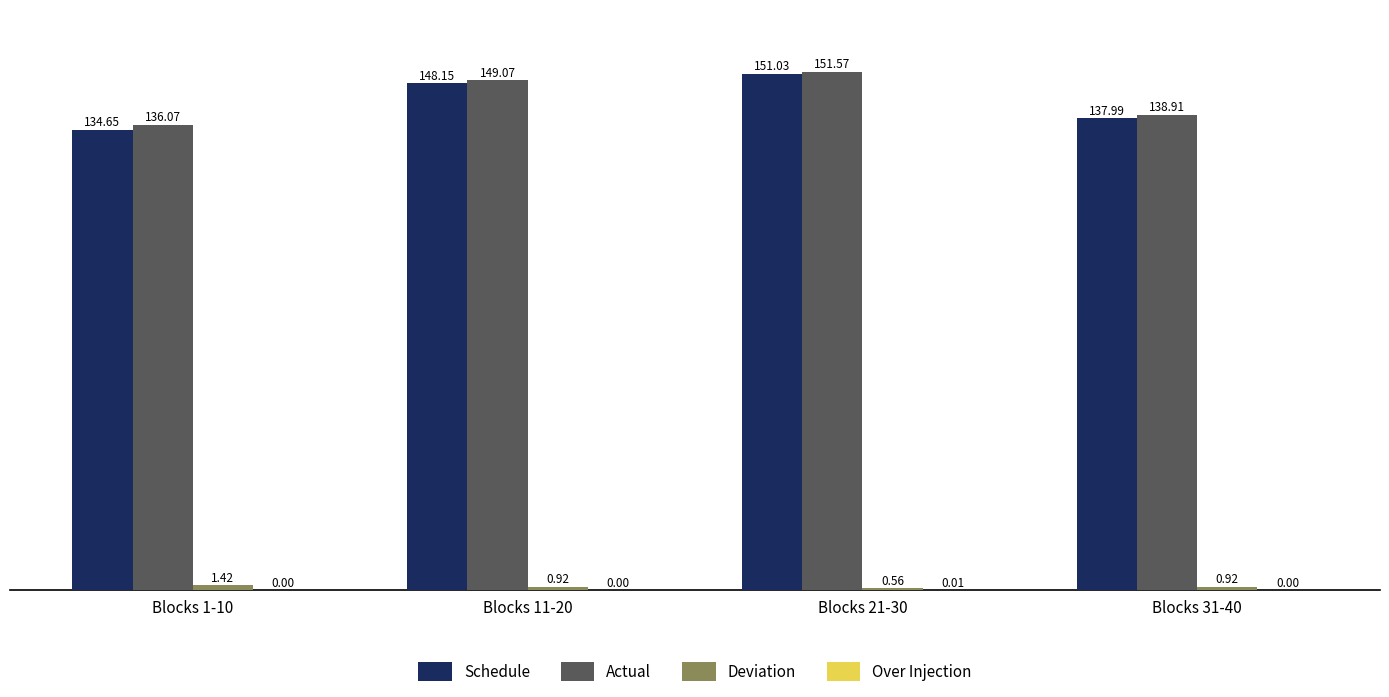

Which series has the largest total across all categories?

Actual